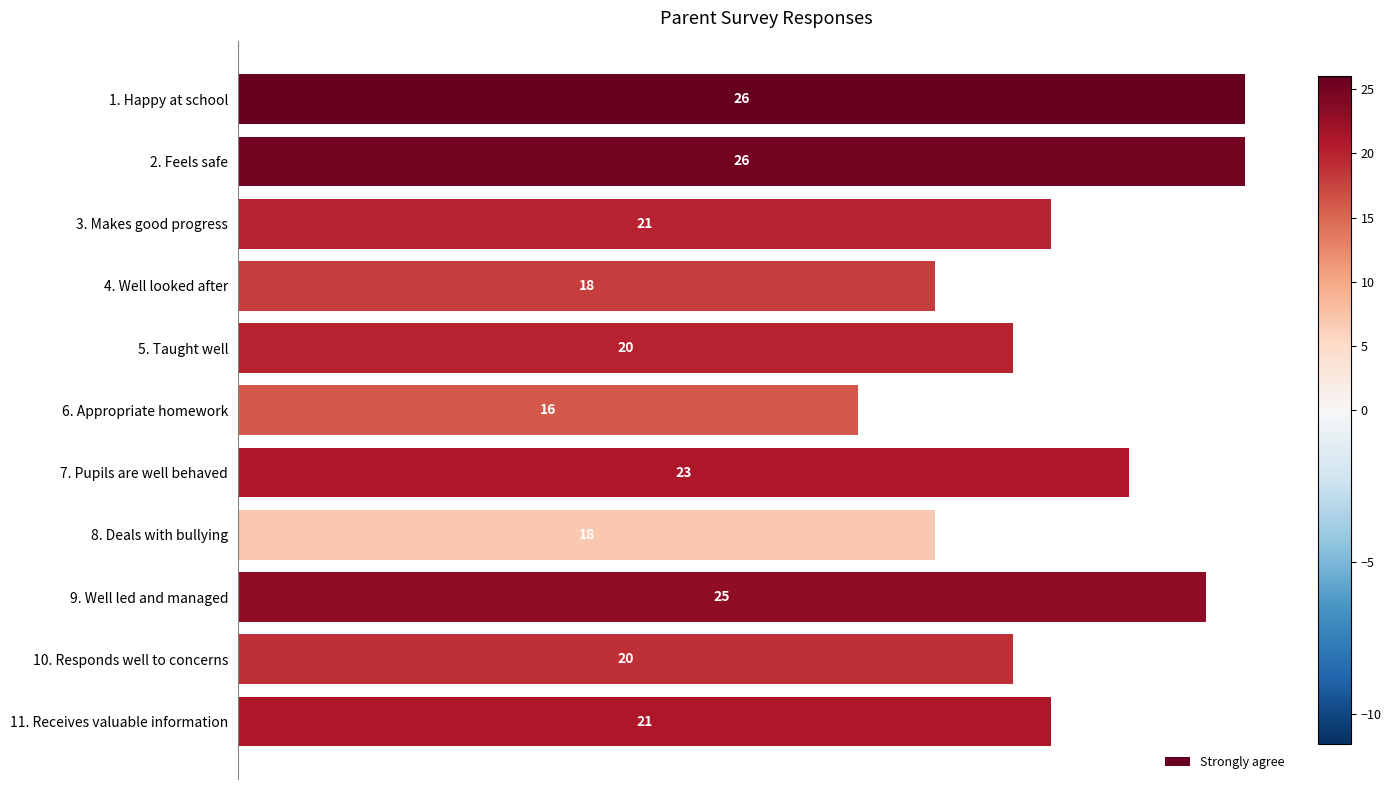

What is the greatest value displayed?

26